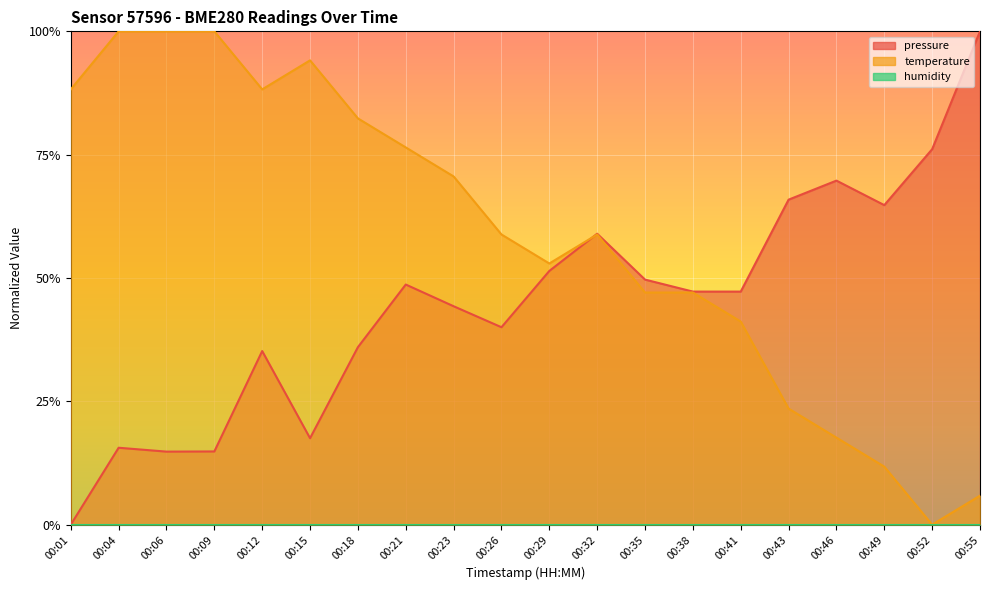

What is the maximum value shown in the chart?

1.0